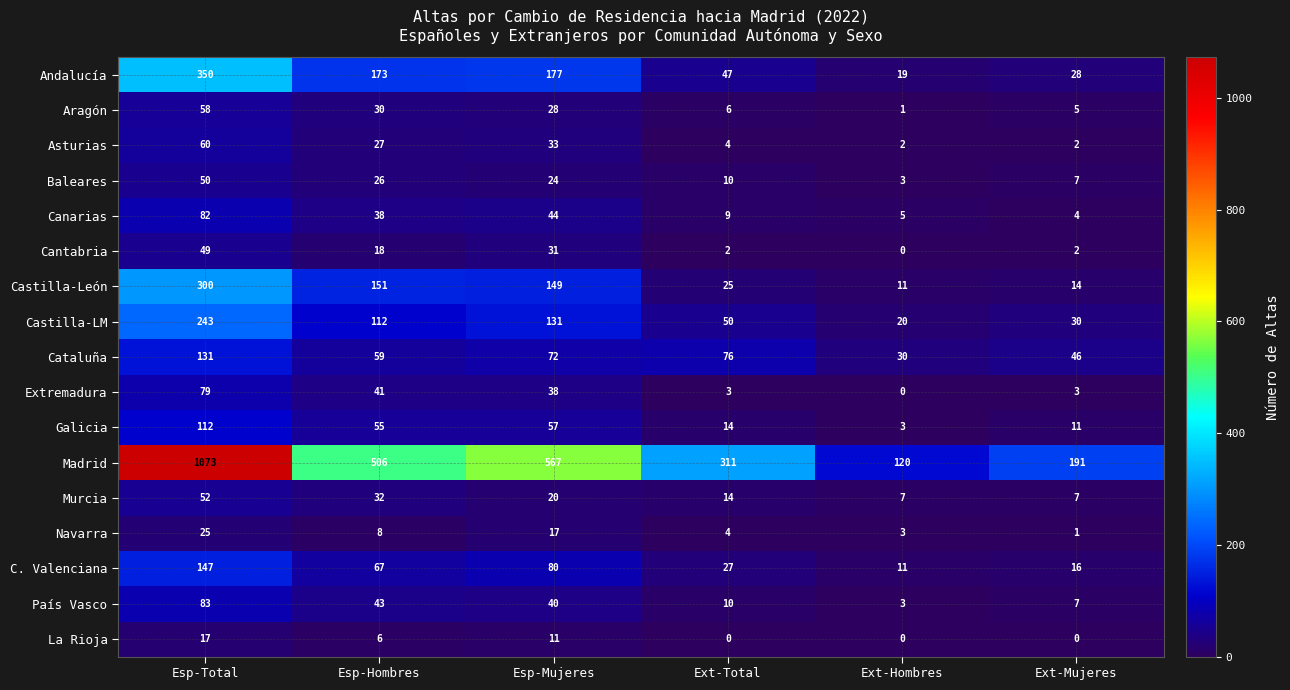

What is the difference between the second highest and minimum values in the Navarra series?

16